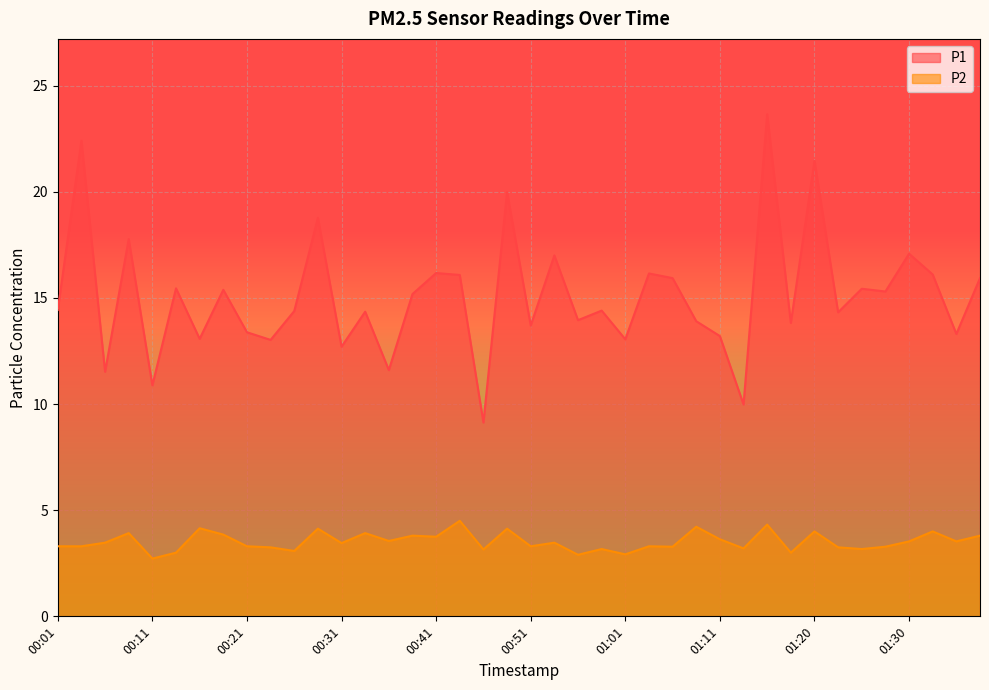

List the labels in order of P2 value, largest first.

00:43, 01:15, 01:08, 00:16, 00:29, 00:48, 01:20, 01:33, 00:09, 00:33, 00:19, 00:38, 01:38, 00:41, 01:11, 00:36, 01:30, 01:35, 00:06, 00:53, 00:31, 00:01, 00:04, 00:21, 00:51, 01:03, 01:06, 01:28, 00:24, 01:23, 01:13, 00:58, 01:25, 00:46, 00:26, 00:14, 01:18, 01:01, 00:56, 00:11